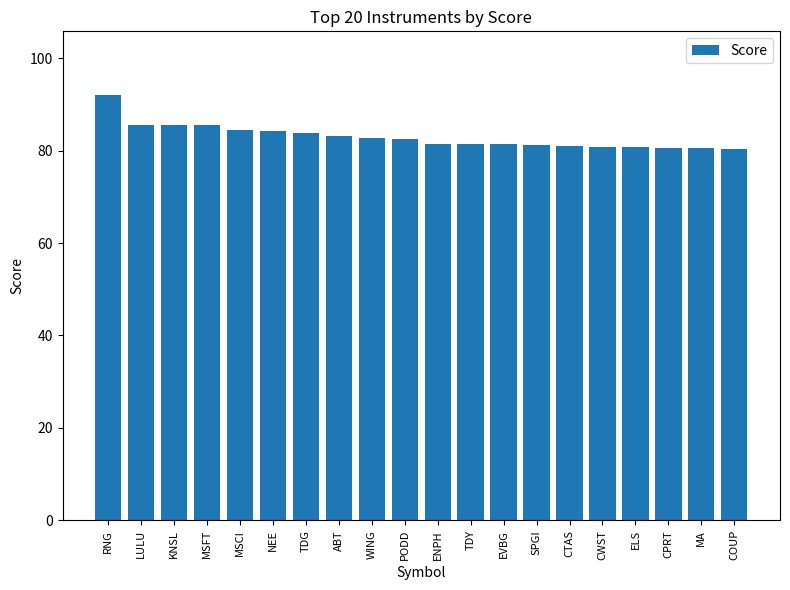

What is the value of the 10th bar from the left?

82.4